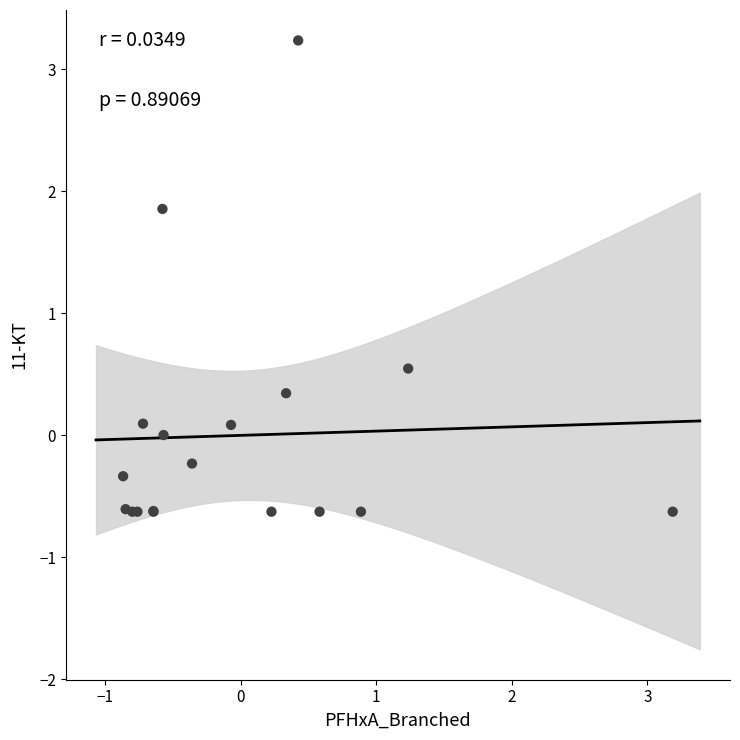

What Y value in the scatter plot is closest to 1?

0.5